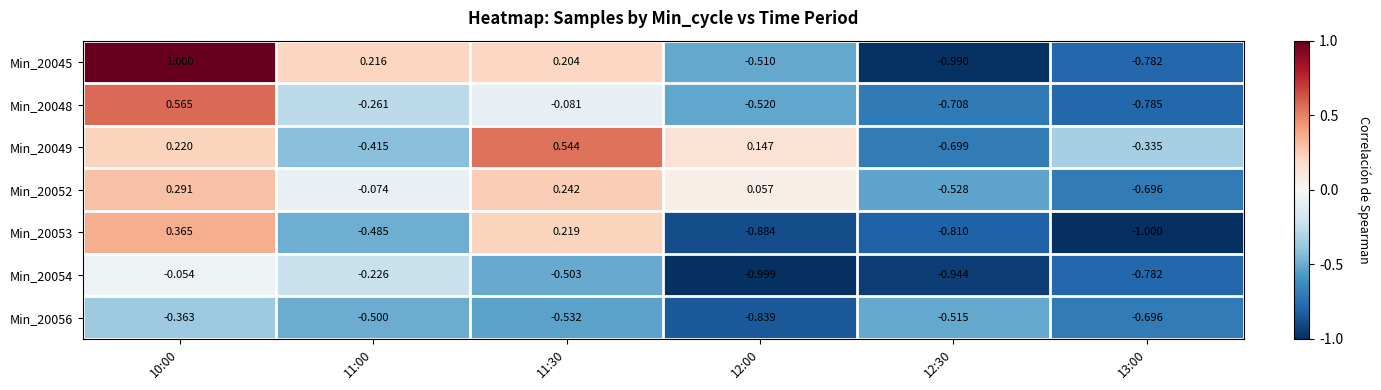

Rank the series by their maximum value, from lowest to highest.

Min_20056, Min_20054, Min_20052, Min_20053, Min_20049, Min_20048, Min_20045